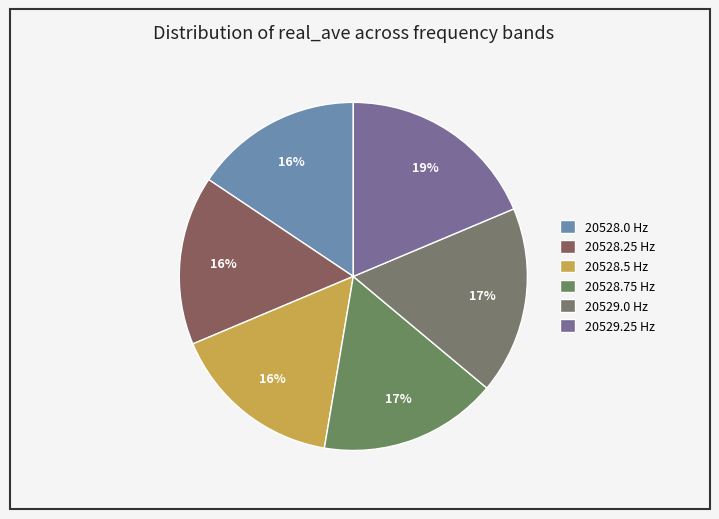

Does any single category account for the majority?

No